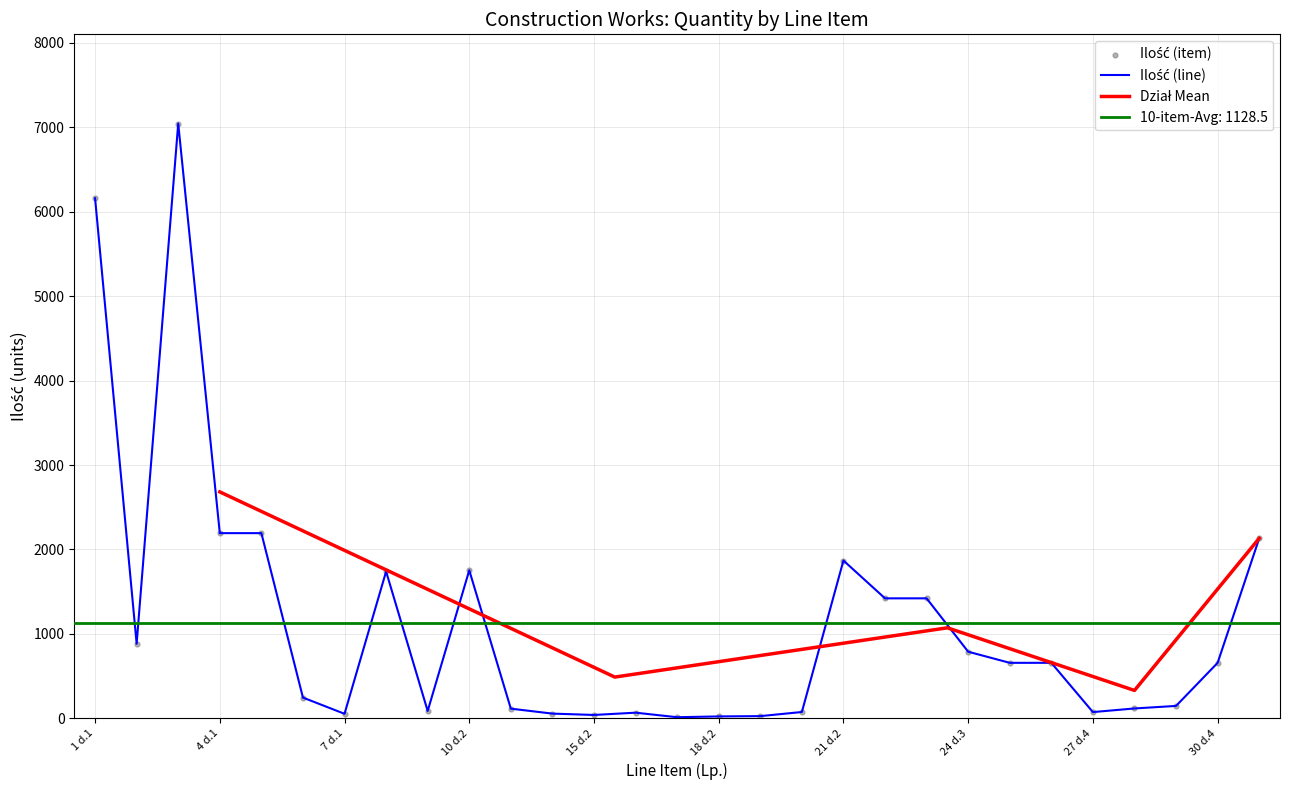

Which has a higher value, 22 d.3 or 2 d.1?

22 d.3